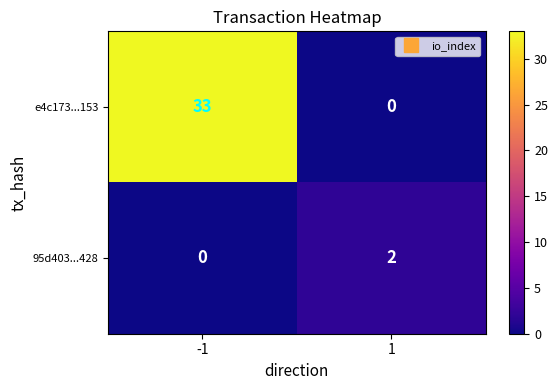

The value of 95d403...428 at -1 is 0. True or false?

True